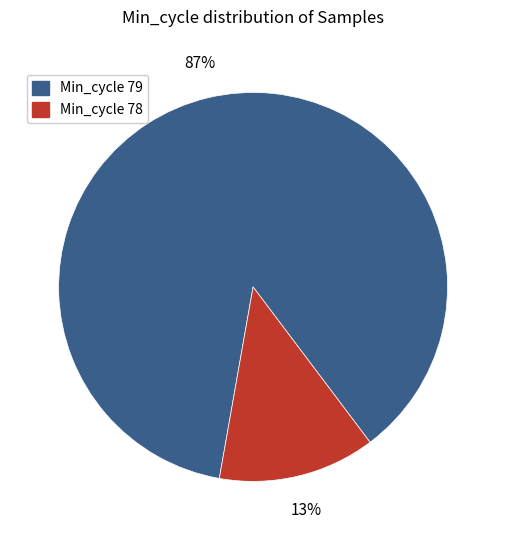

How many segments does this pie chart have?

2